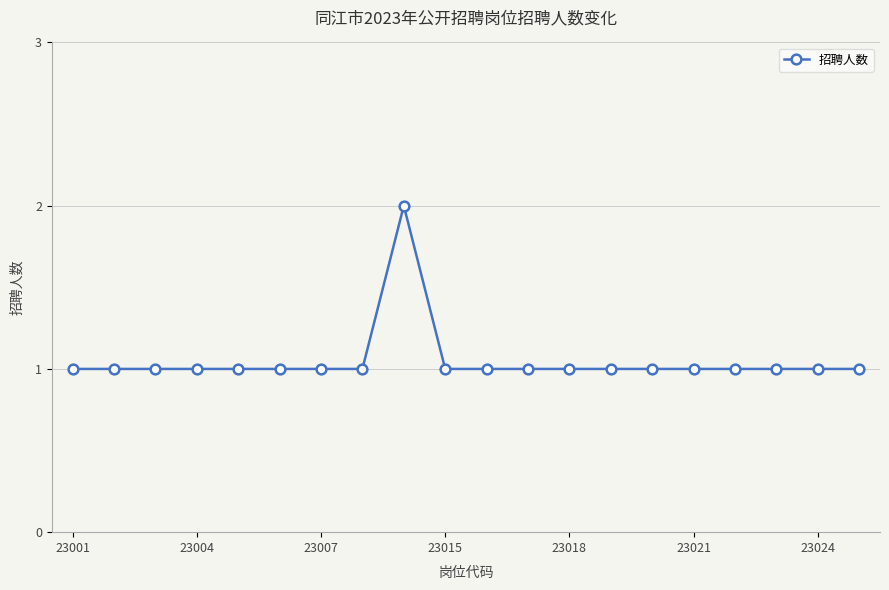

What is the sum of all values?

21